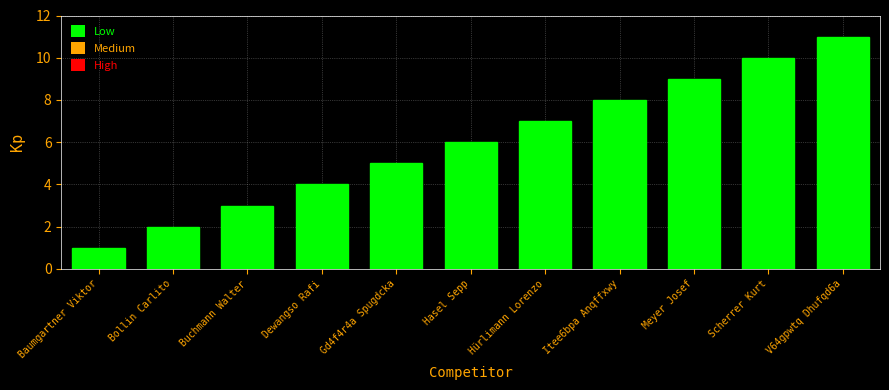

Reading right to left, list all the values displayed in this chart.

11	10	9	8	7	6	5	4	3	2	1